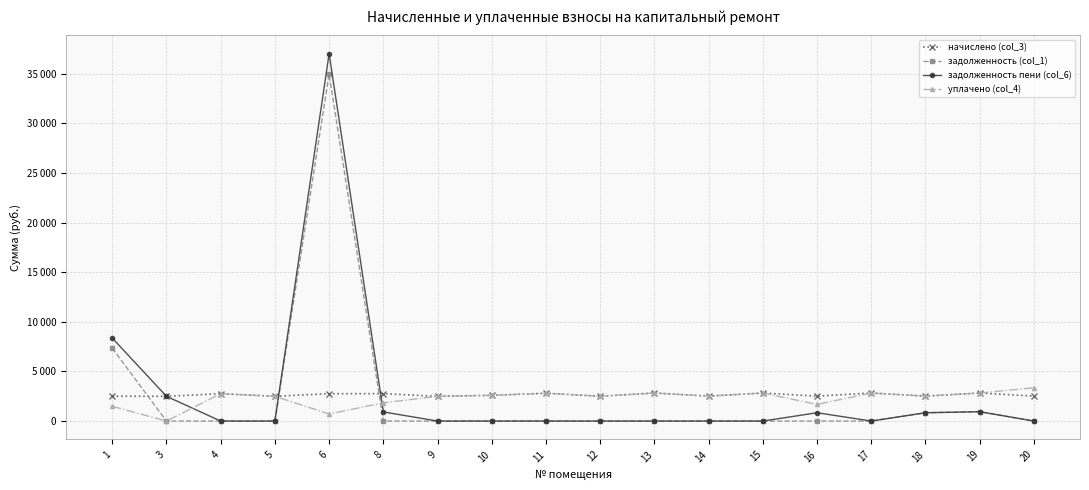

Is this an area chart (filled region under the line)?

No